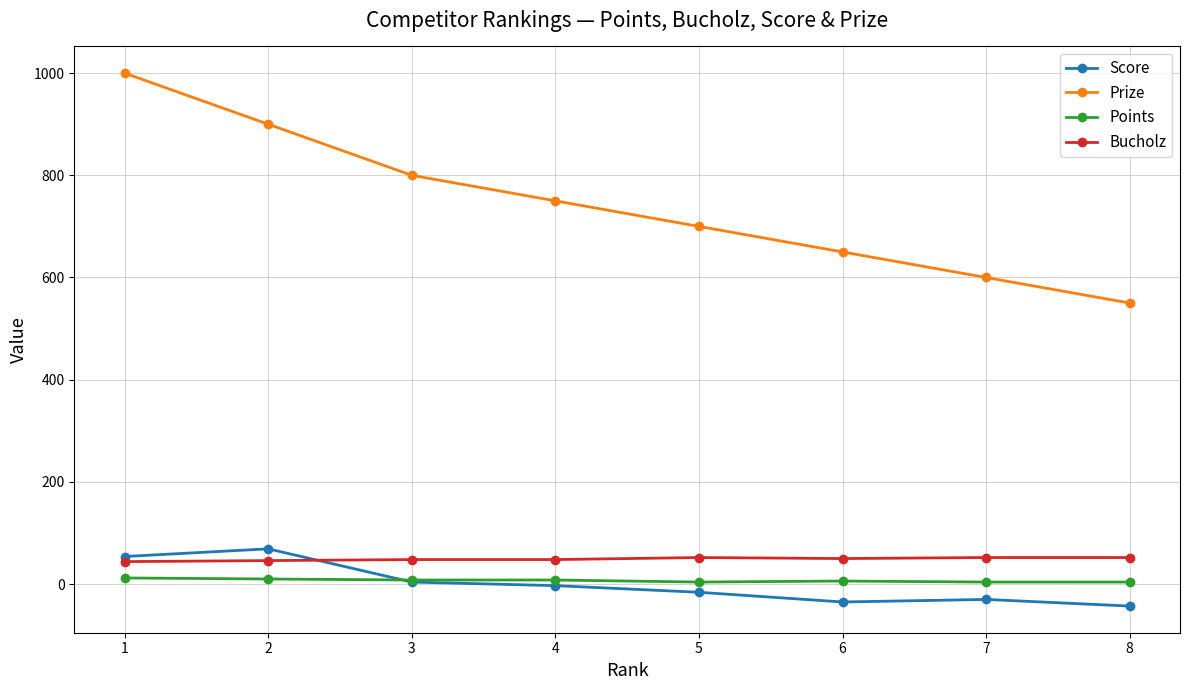

At which category is the sum across all series the highest?

1